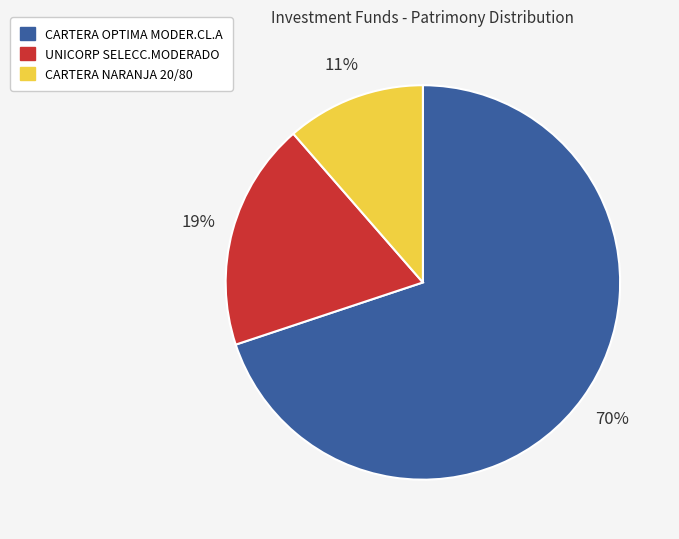

To the nearest percent, what is the combined percentage of CARTERA NARANJA 20/80 and CARTERA OPTIMA MODER.CL.A?

81%